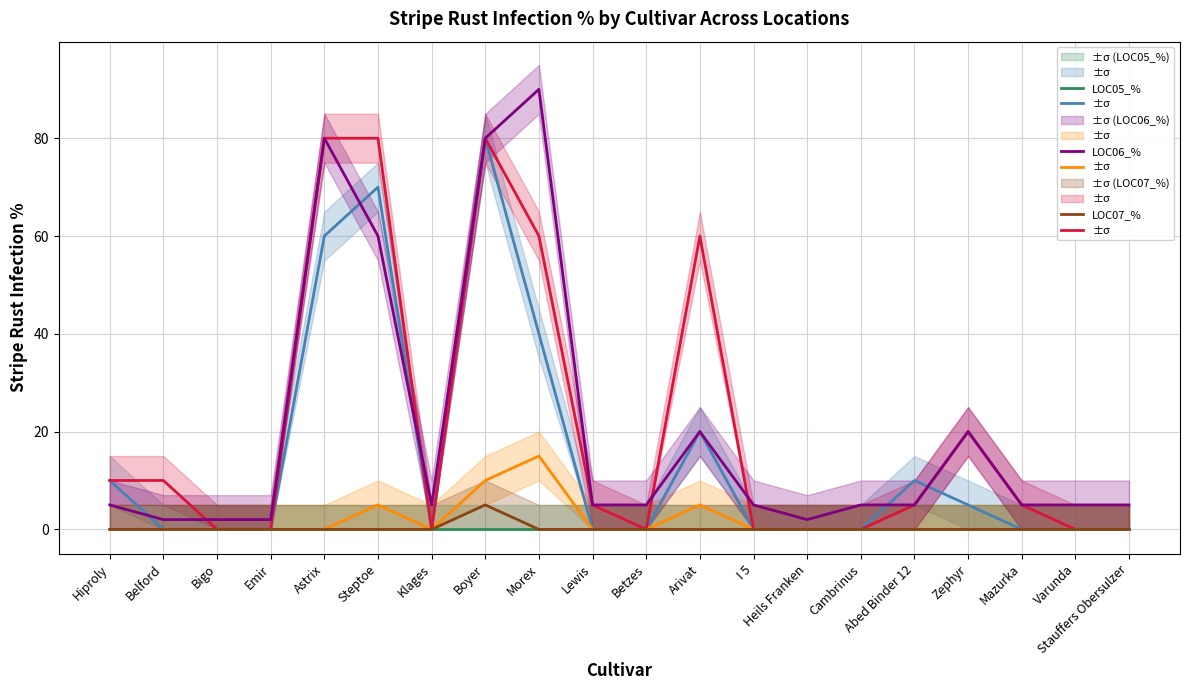

The value of LOC01_% at Steptoe is 19. True or false?

False